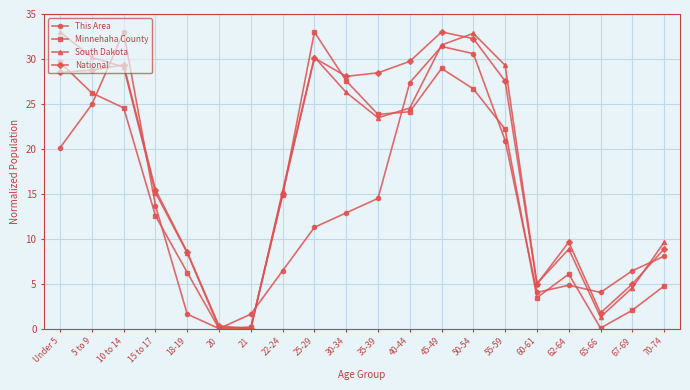

What is the sum of all National values?

365.2